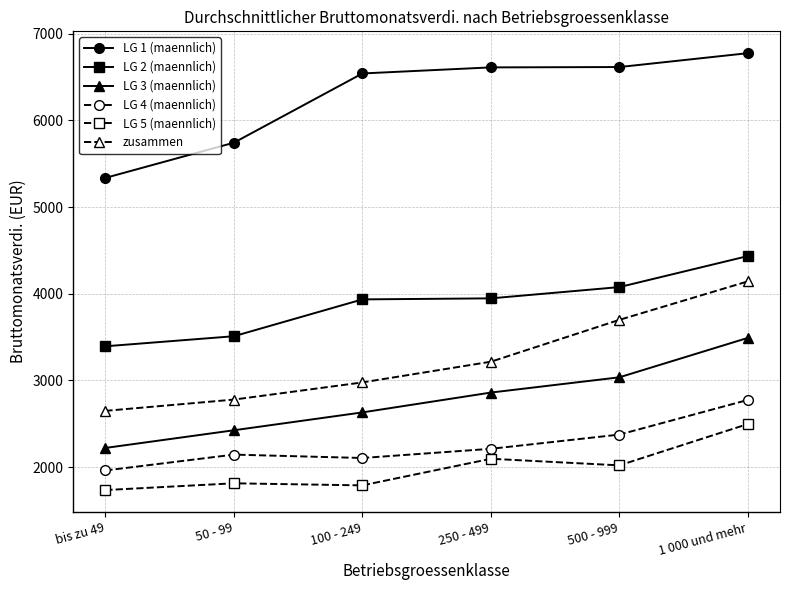

What is the highest value of the LG 4 (maennlich) series?

2774